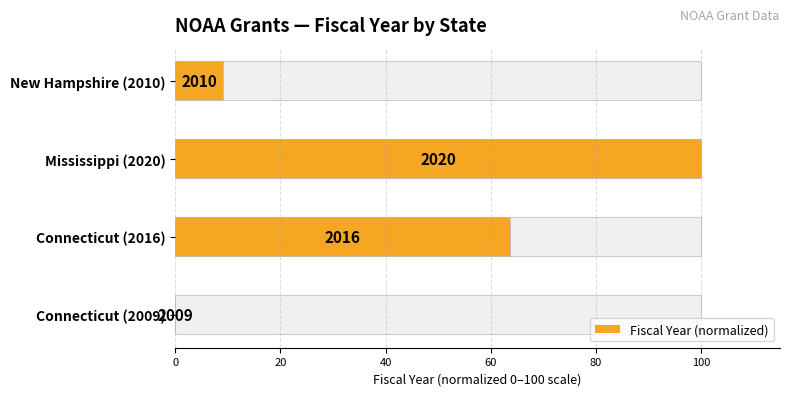

Which has a higher value, Connecticut (2009) or Connecticut (2016)?

Connecticut (2016)